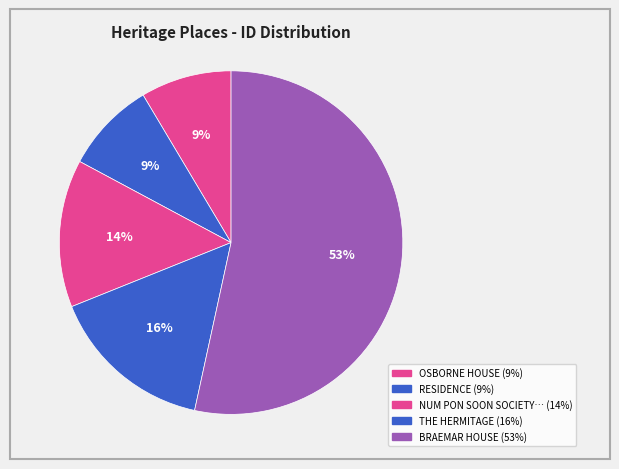

Which slice represents more than half of the pie?

BRAEMAR HOUSE